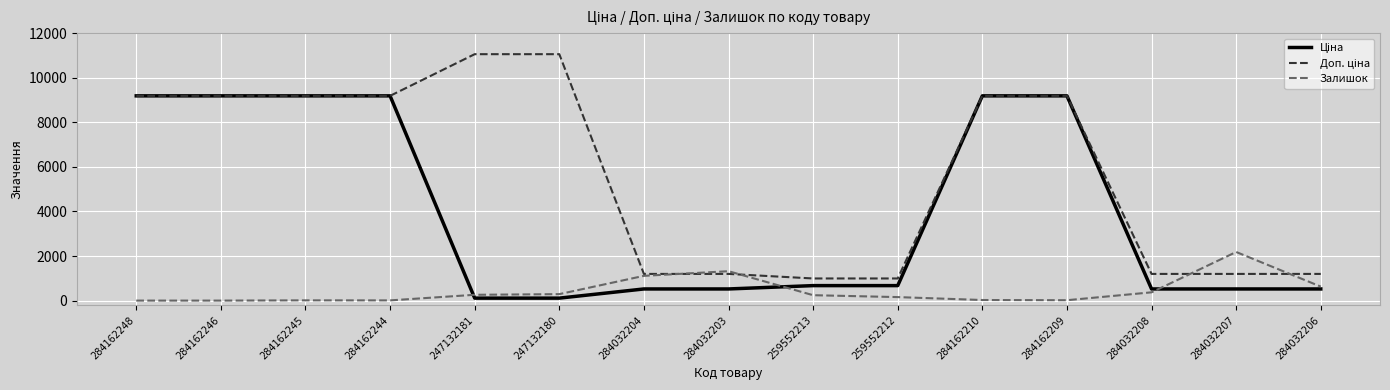

What is the spread (max minus min) of values at 284032204?

674.7